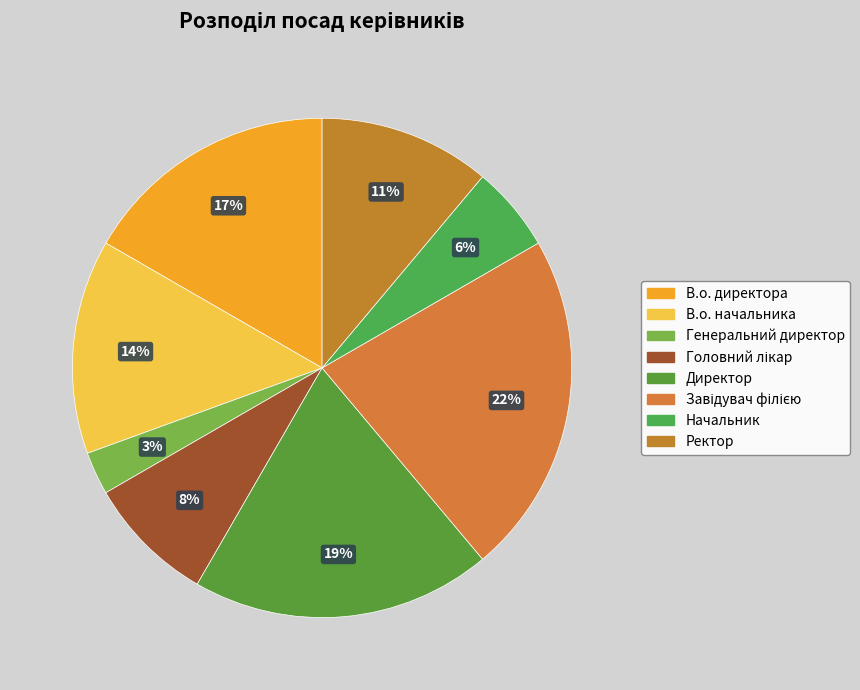

Count the number of slices in the pie.

8